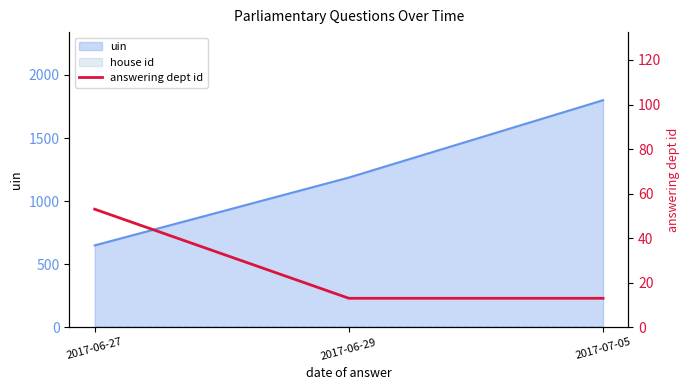

What is the smallest value displayed?

13